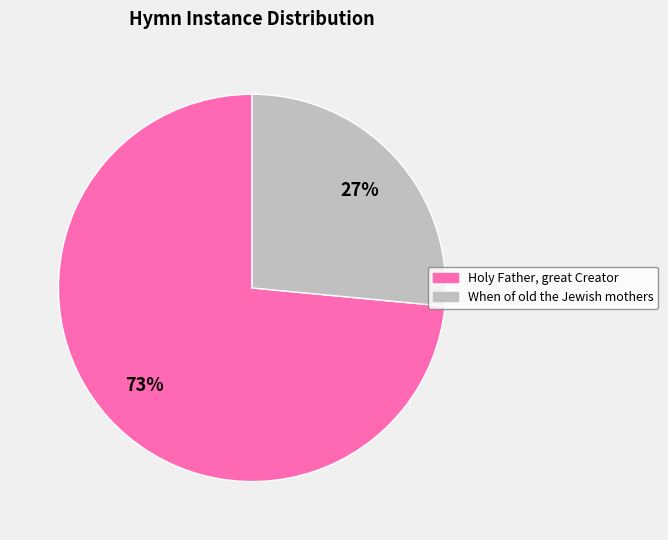

Does any single category account for the majority?

Yes